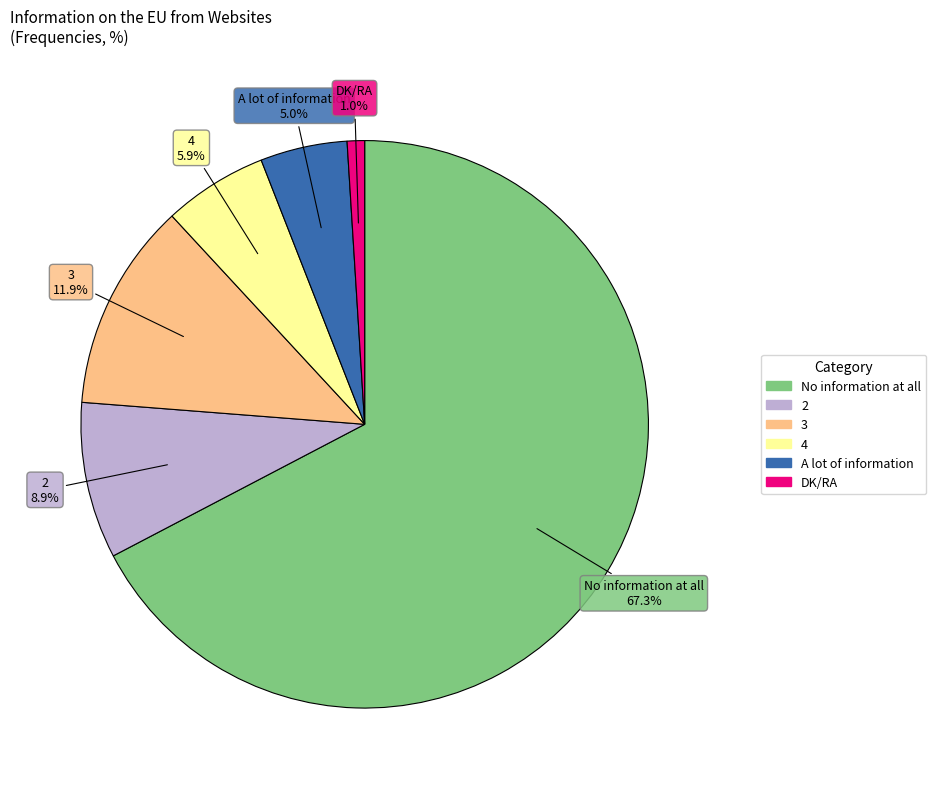

Combined, do 4 and 3 account for over 50%?

No